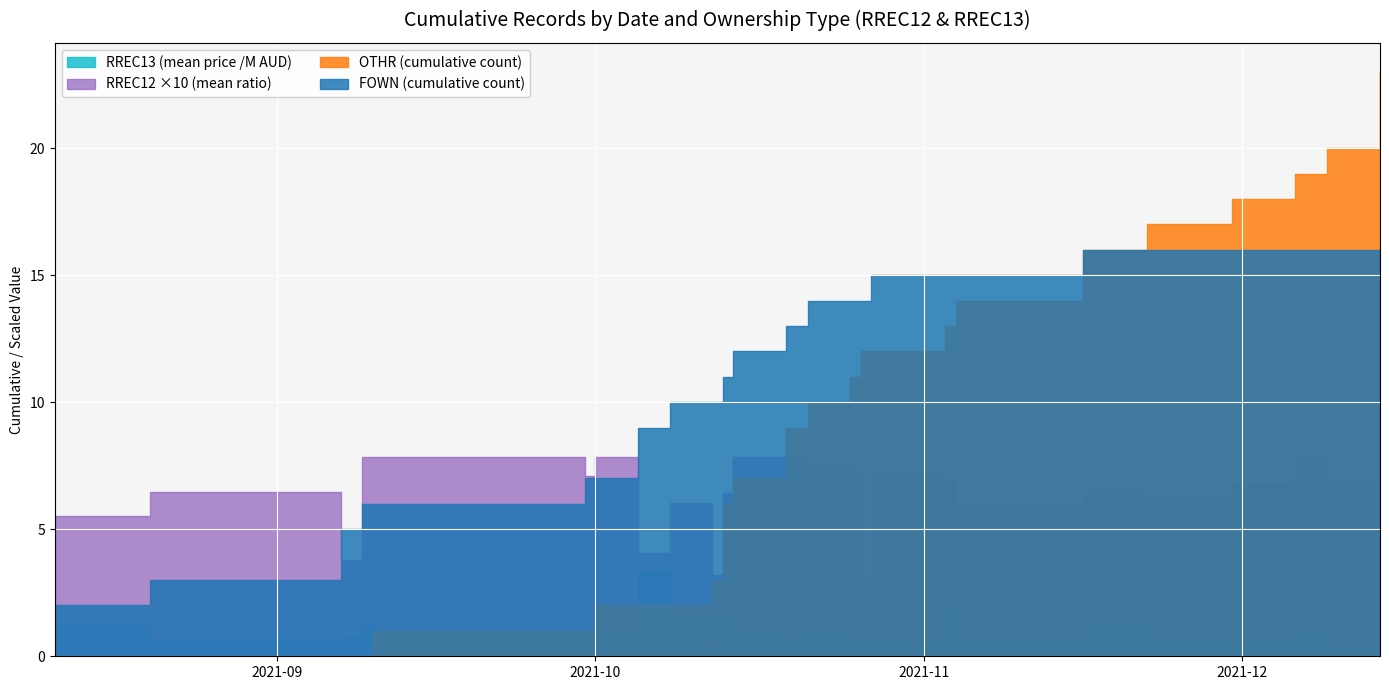

What is the lowest value of the RREC13_mean_M series?

0.4